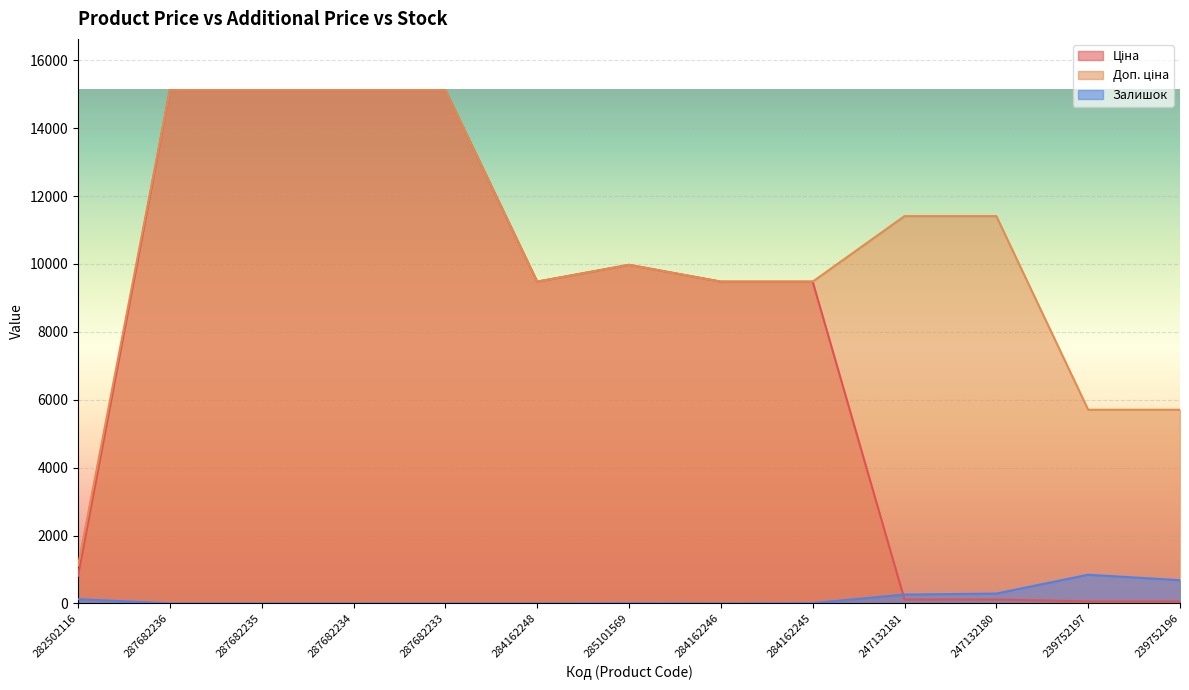

True or false: Ціна and Доп. ціна intersect in this chart.

False